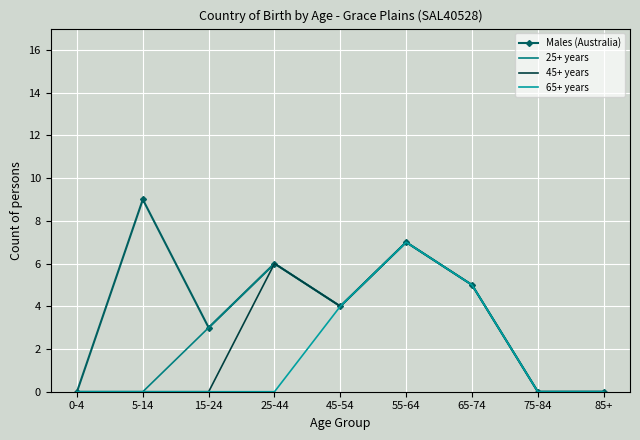

Which category has the highest value in the 65+ years series?

55-64